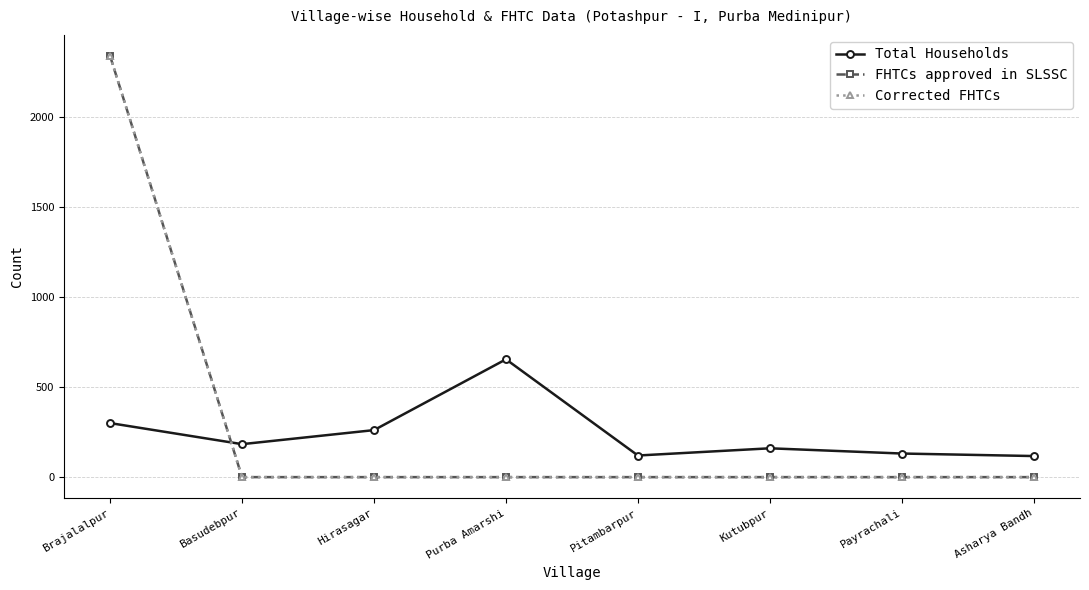

Is this an area chart (filled region under the line)?

No